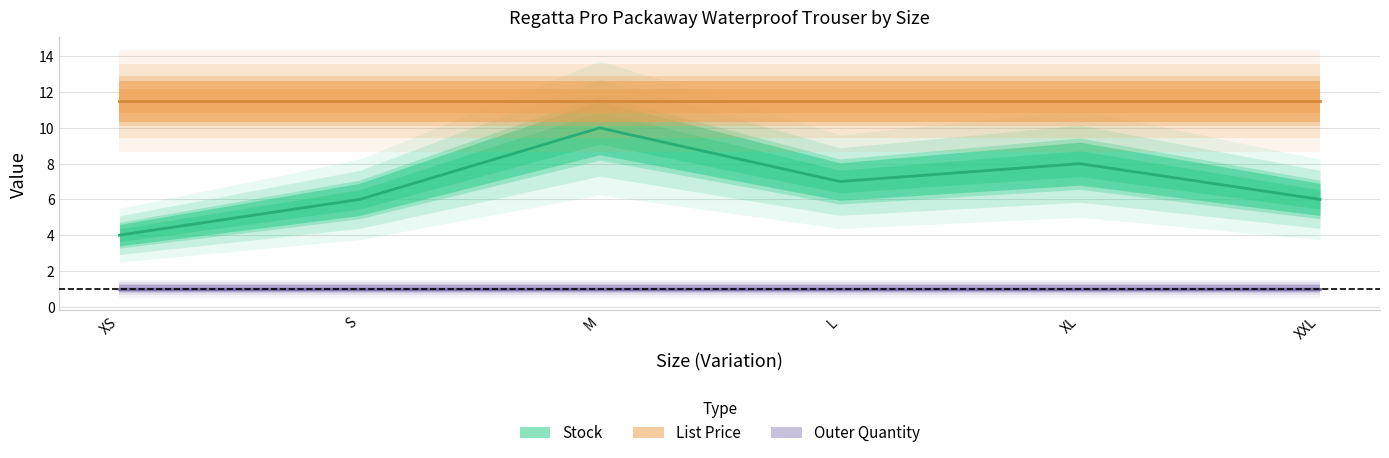

The Stock series shows 2.9 at L. True or false?

False